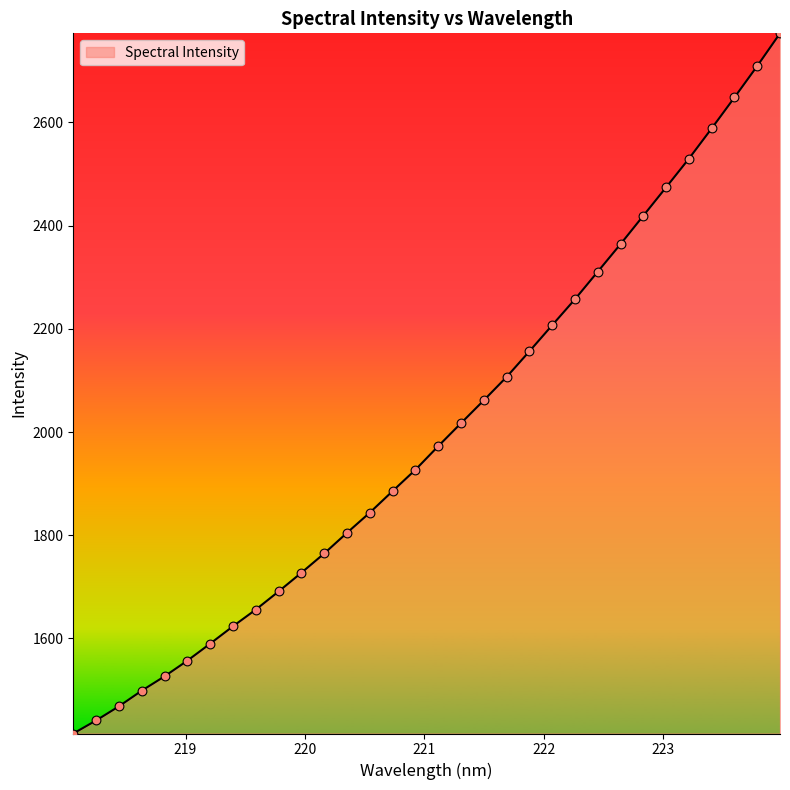

What is the smallest value displayed?

1415.9